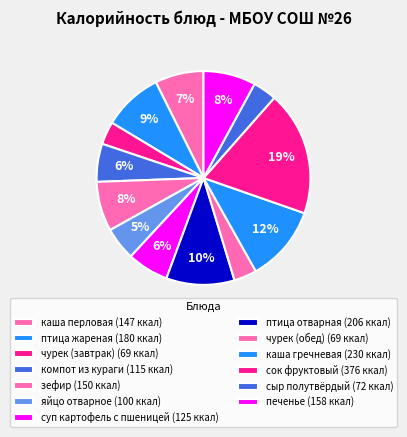

How many segments does this pie chart have?

13